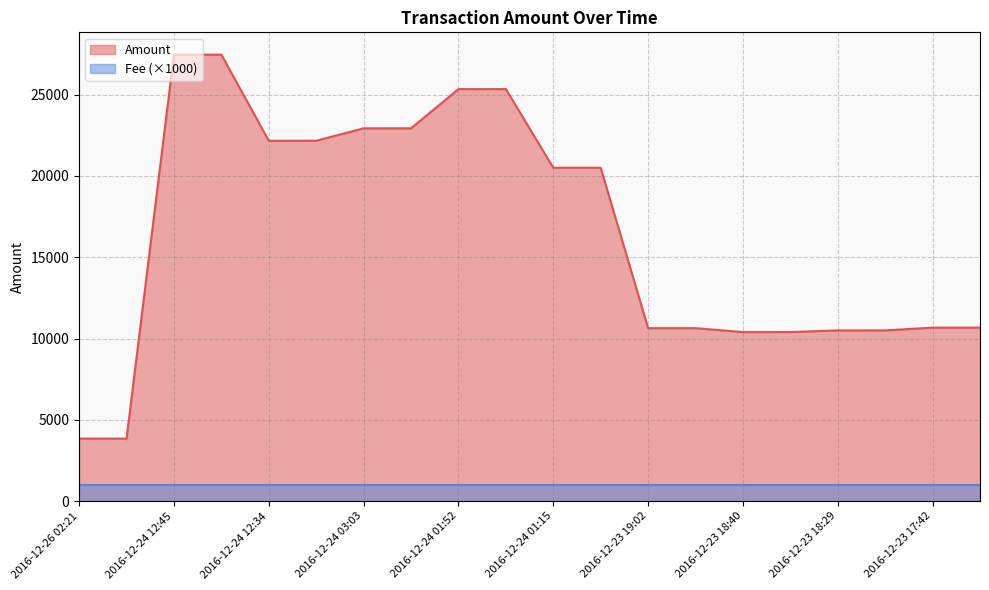

List the series in order of their overall mean, lowest first.

Fee (×1000), Amount